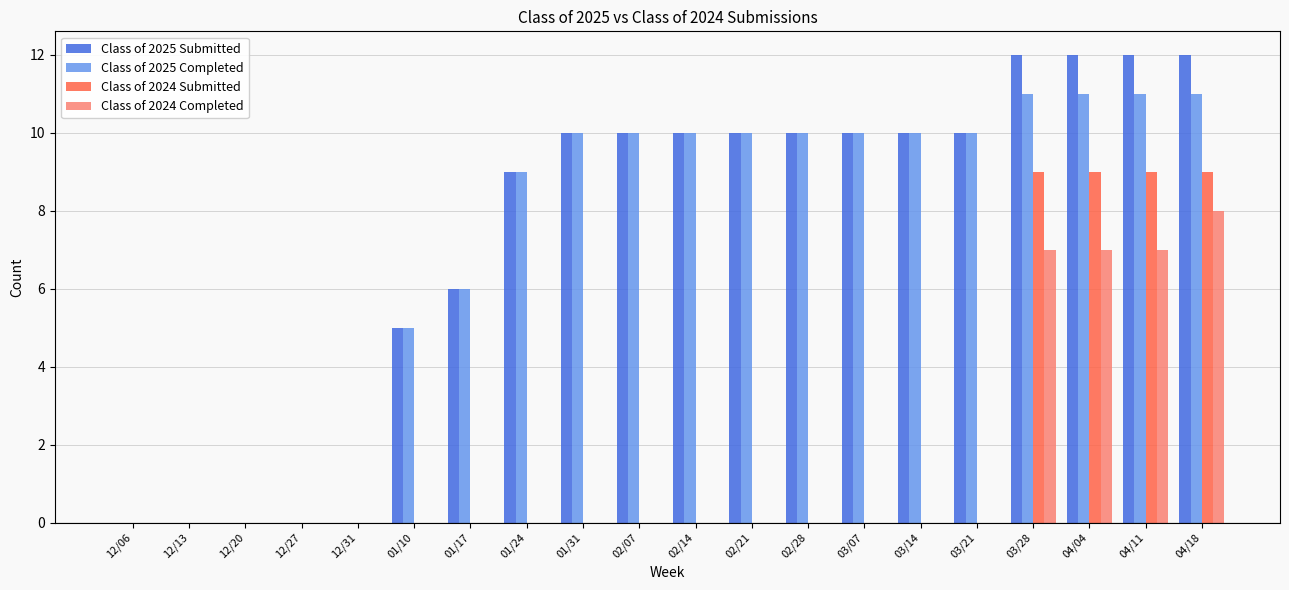

Which series has the largest total across all categories?

Class of 2025 Submitted